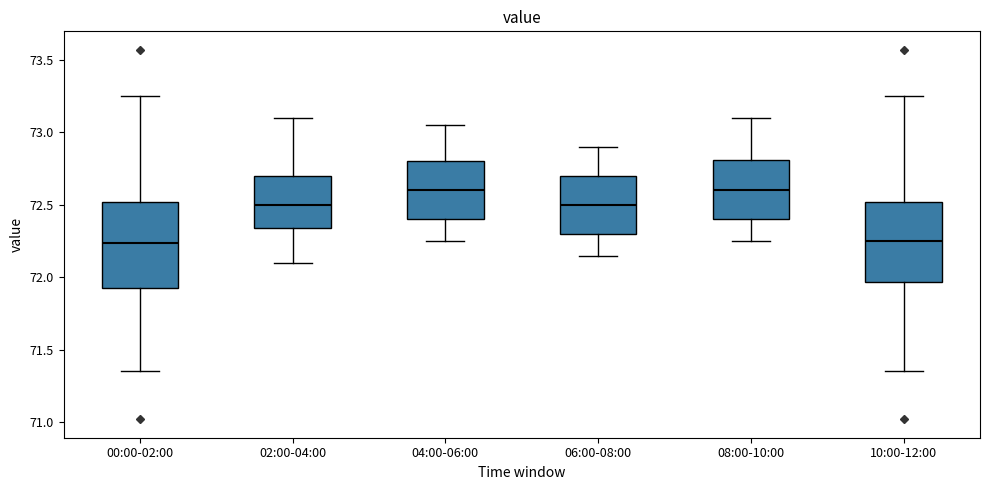

Where does the lower whisker of the box for 10:00-12:00 end on the y-axis? The values are not printed on the chart, so give them approximately, as read against the axis.

71.35